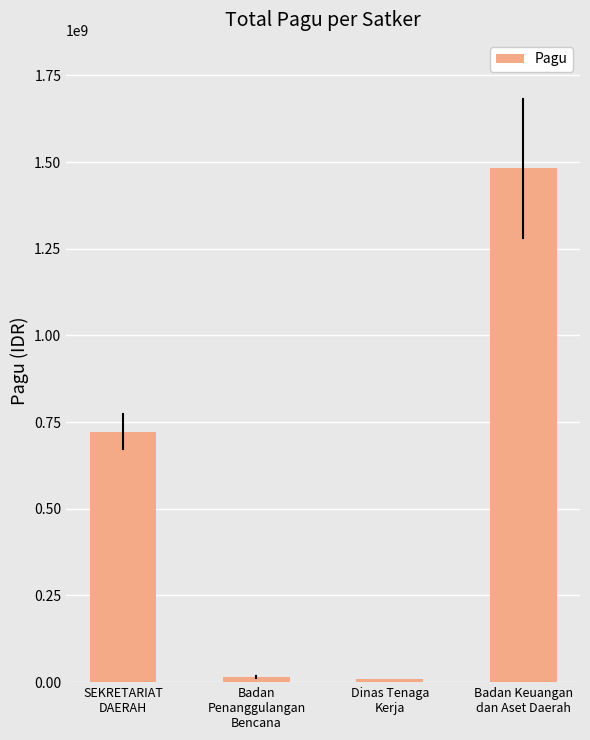

What is the average value?

557256738